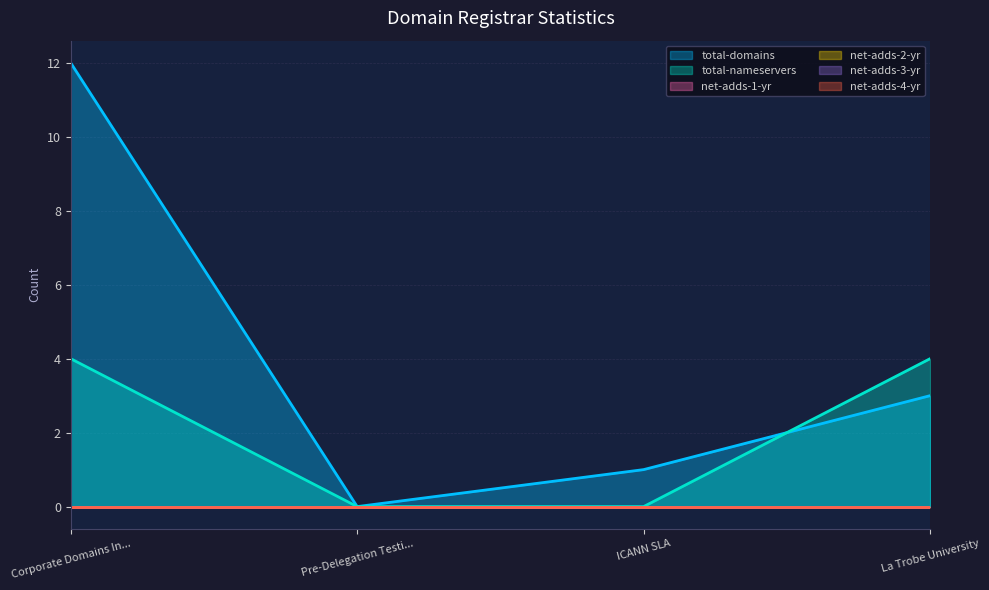

Between ICANN SLA and La Trobe University, which is larger?

La Trobe University